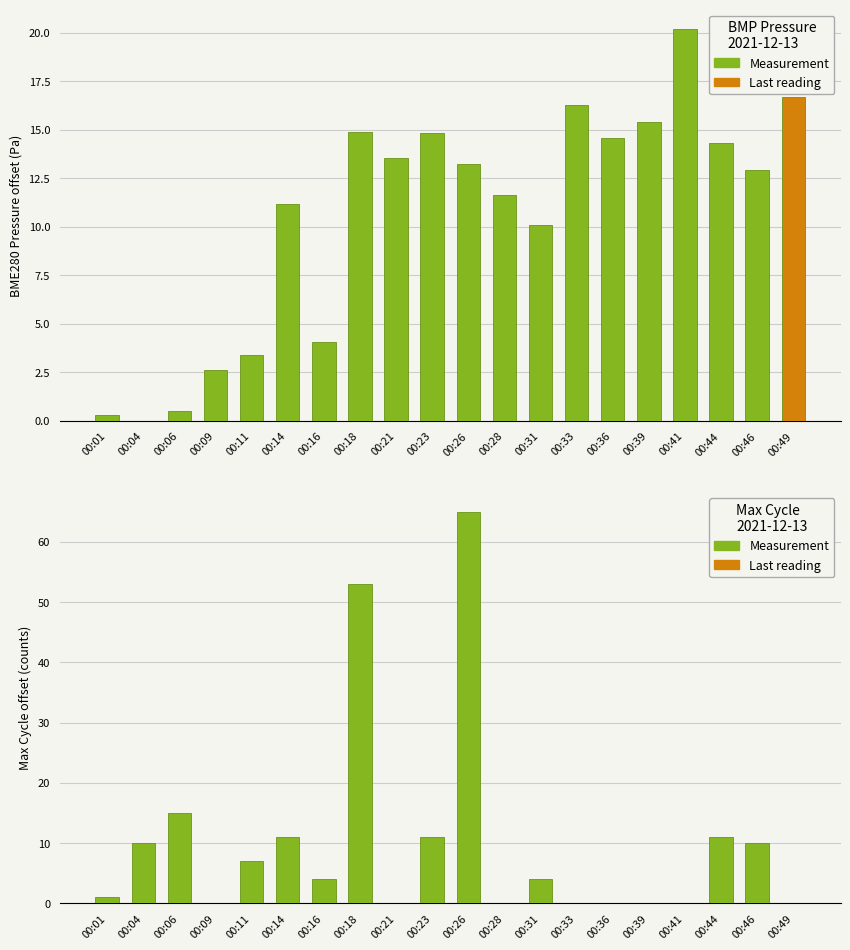

At which label does the data first exceed 4?

00:04